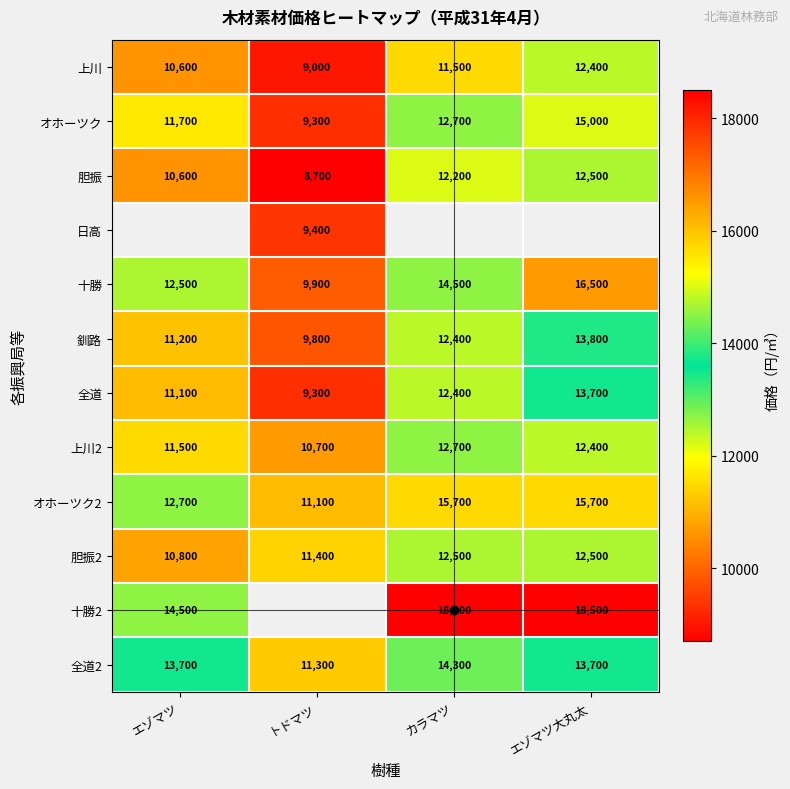

Rank the categories by 上川2 value from lowest to highest.

トドマツ, エゾマツ, エゾマツ大丸太, カラマツ